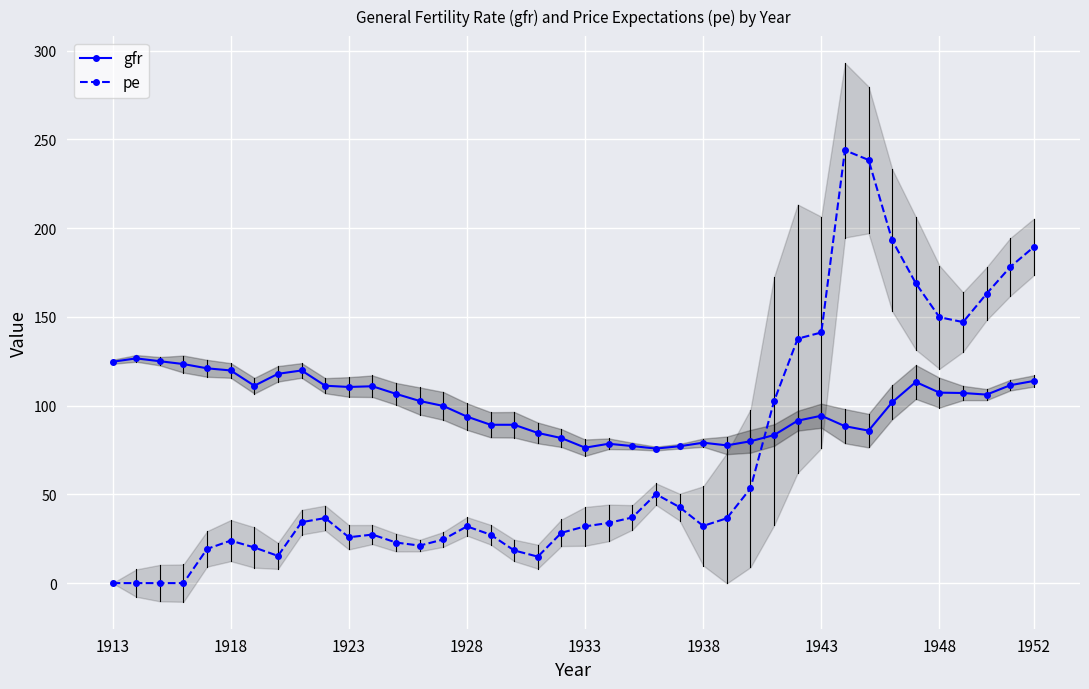

How many values in the gfr series are below 102?

20